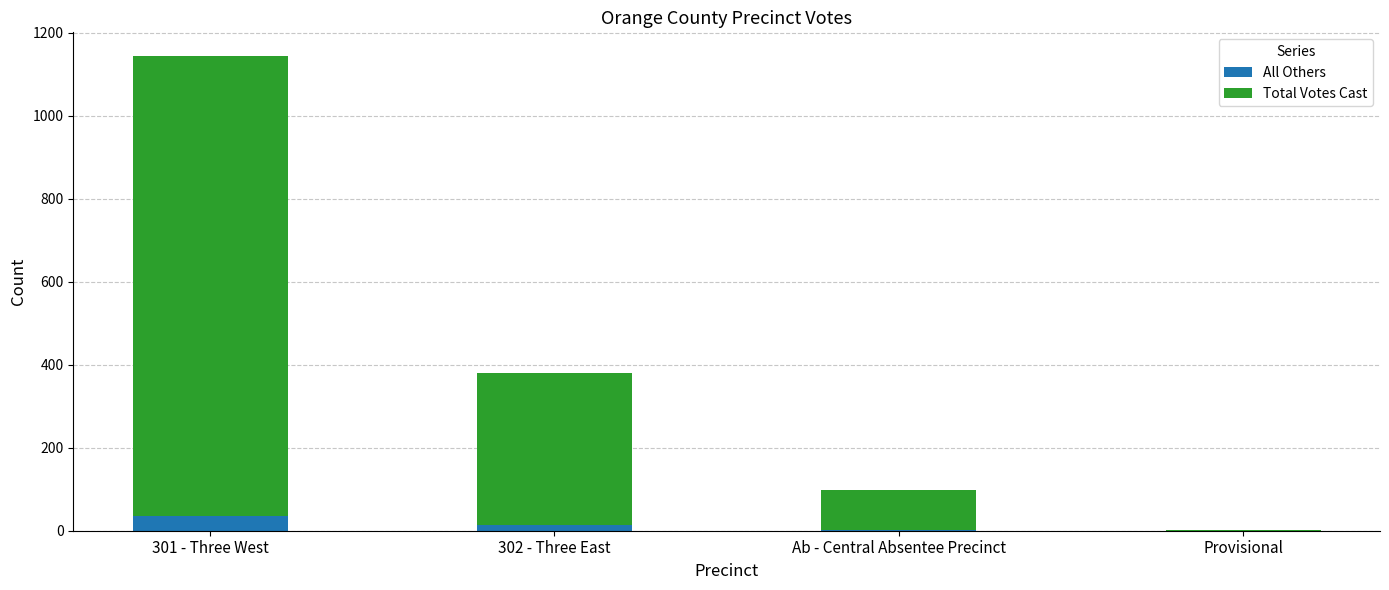

Does the chart contain stacked bars?

Yes